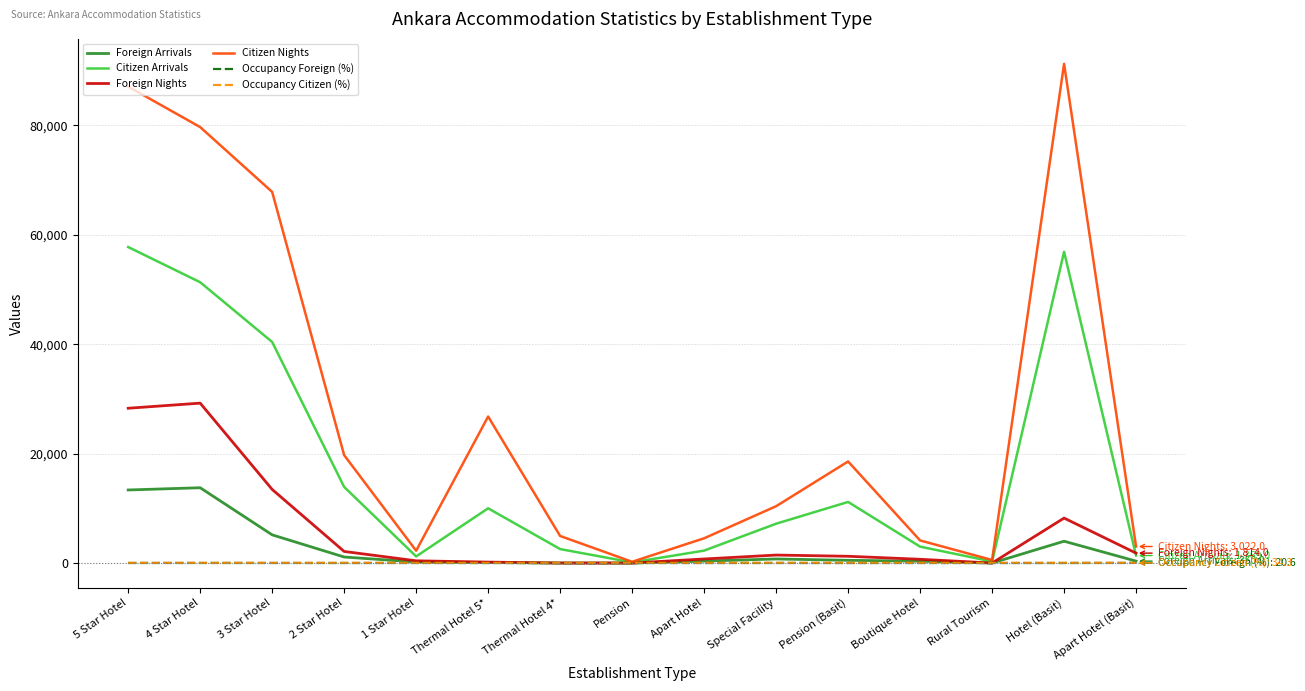

How many values in the Occupancy Citizen (%) series exceed 38?

8